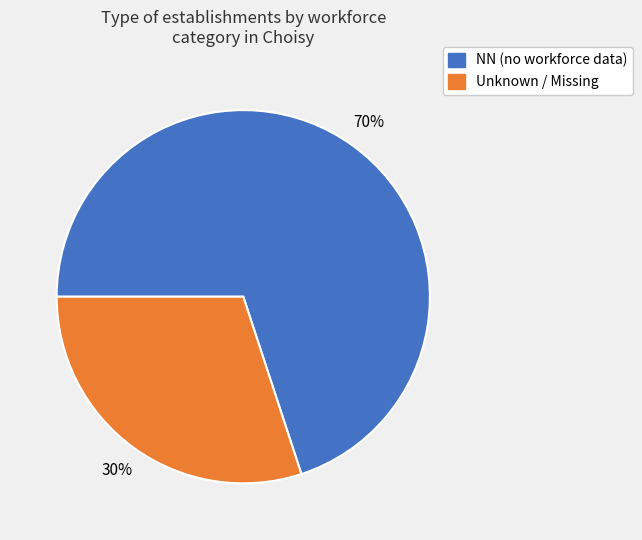

To the nearest percent, what is the difference between the largest and smallest slice percentages?

40%